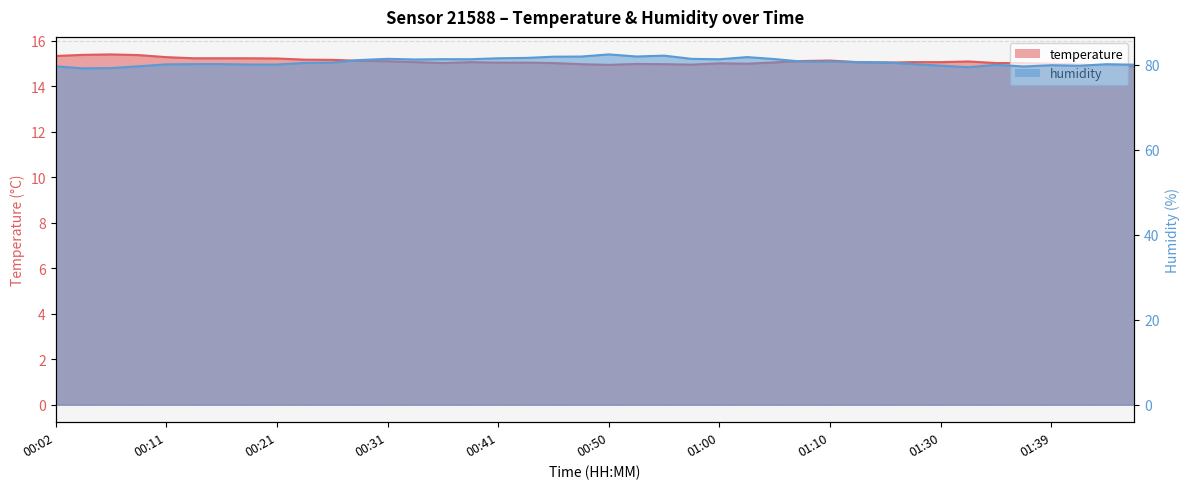

Rank the series by their maximum value, from lowest to highest.

temperature, humidity